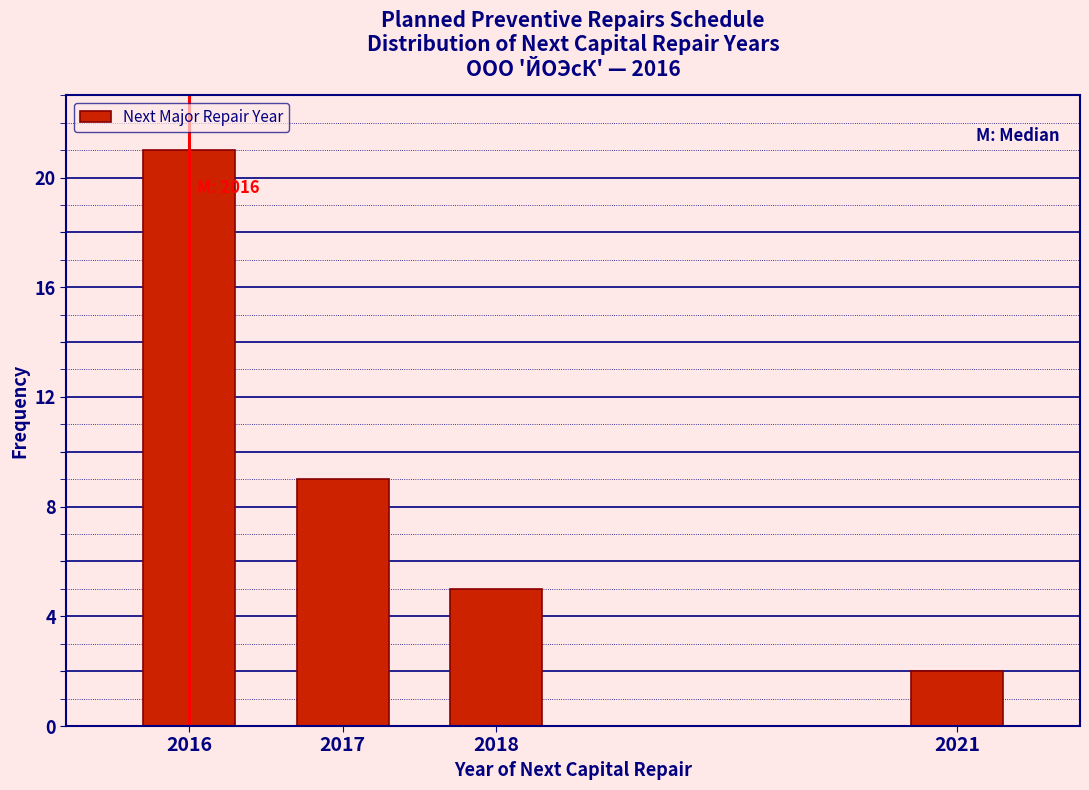

Reading left to right, what are all the values shown in this chart?

2016=21	2017=9	2018=5	2021=2